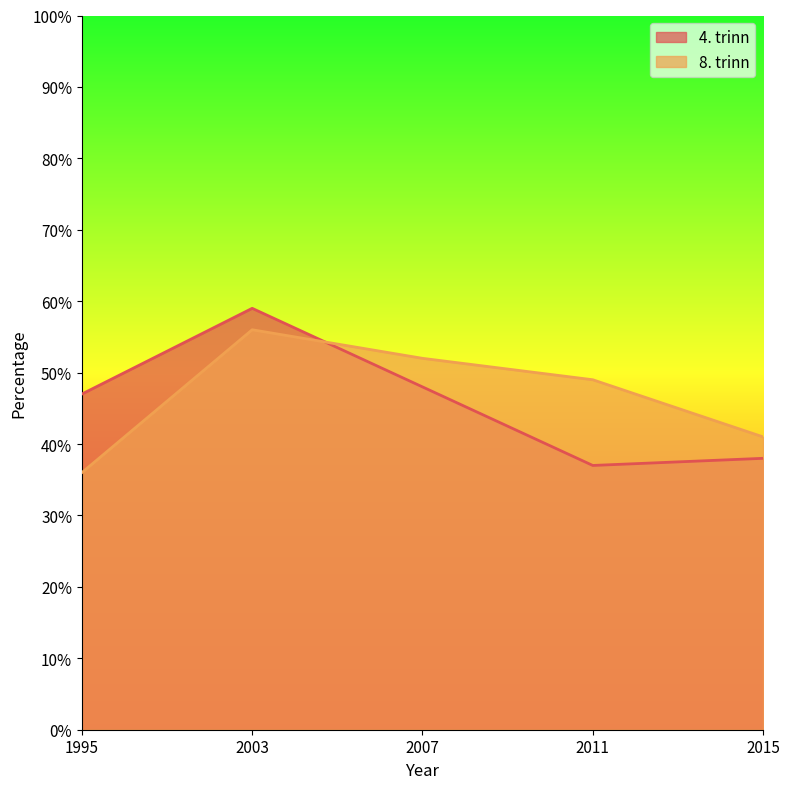

What is the smallest value displayed?

36